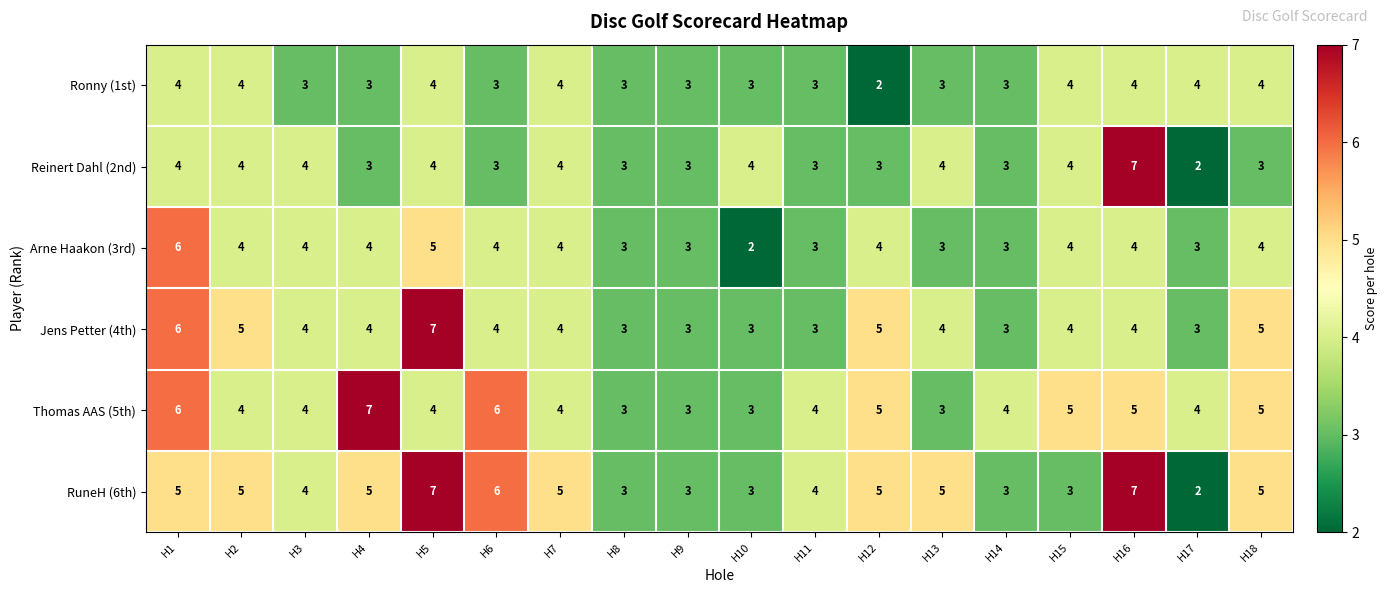

What is the maximum value shown in the chart?

7